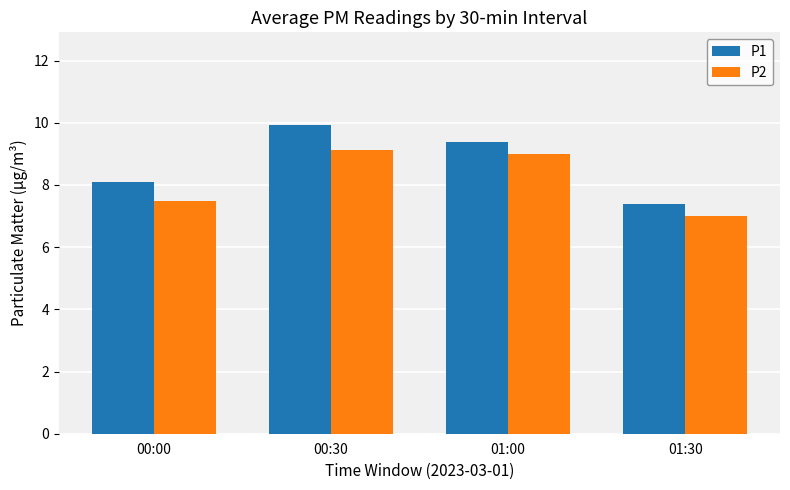

What is the difference between the P2 values at 00:00 and 00:30?

1.6